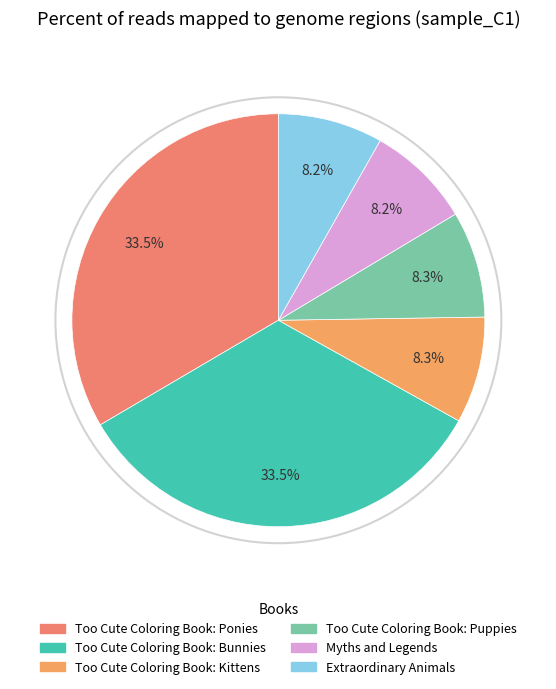

Between Extraordinary Animals and Too Cute Coloring Book: Bunnies, which is larger?

Too Cute Coloring Book: Bunnies